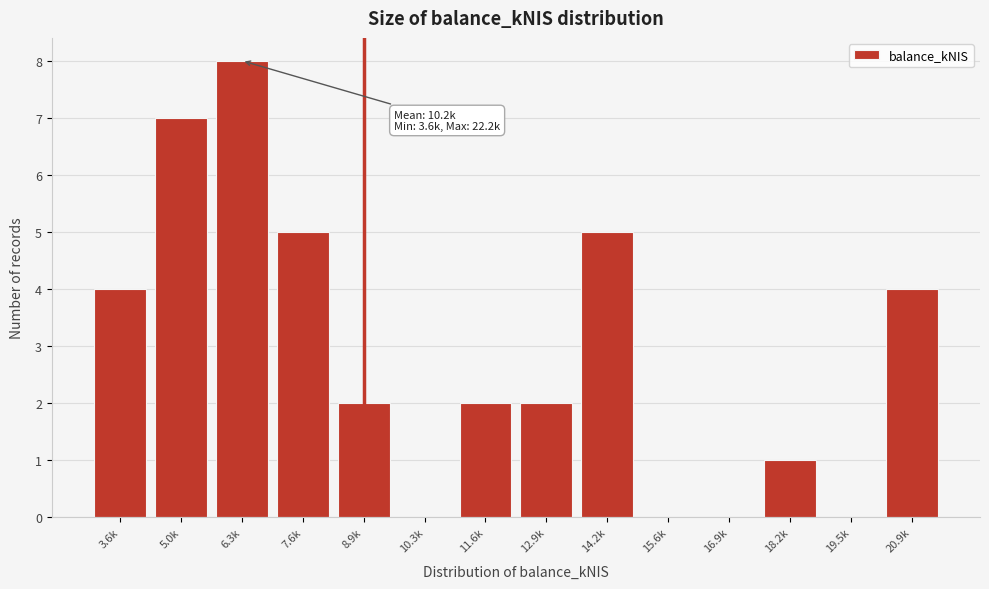

Reading left to right, list all the values displayed in this chart.

3.6k=4	5.0k=7	6.3k=8	7.6k=5	8.9k=2	10.3k=0	11.6k=2	12.9k=2	14.2k=5	15.6k=0	16.9k=0	18.2k=1	19.5k=0	20.9k=4